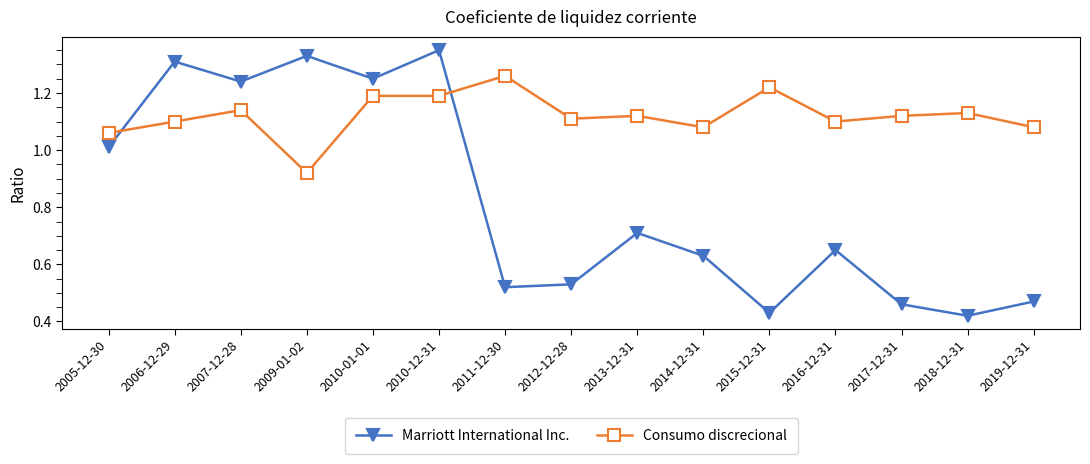

The value of Marriott International Inc. at 2015-12-31 is 0.7. True or false?

False